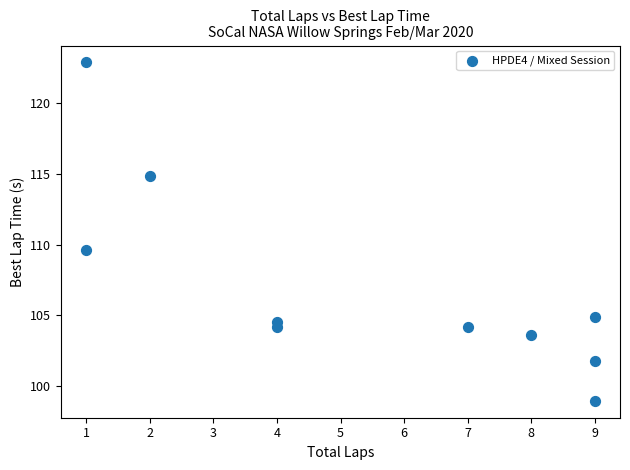

What Y value in the scatter plot is closest to 110?

109.6